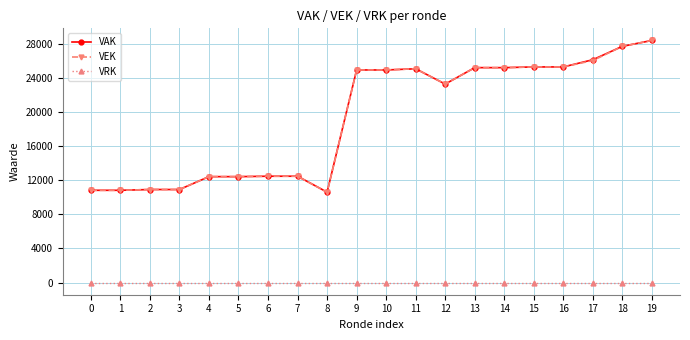

What are all the series names shown in the legend?

VAK, VEK, VRK